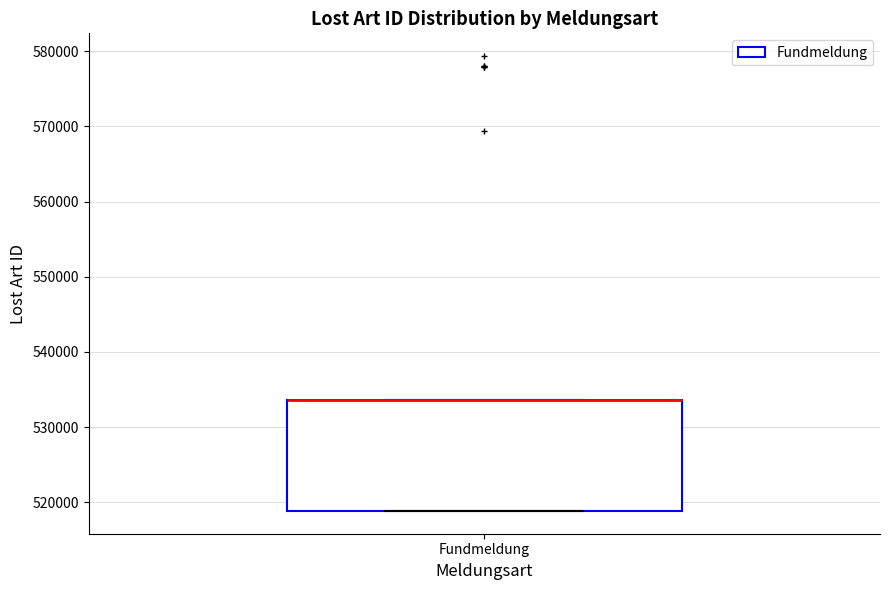

Read this box plot against the y-axis: the position of the median line, the range covered by the box, and the ends of both whiskers. The values are not printed on the chart, so give them approximately, as read against the axis.

median 534000 (drawn on the box's upper edge), box 519000 to 534000, whiskers 519000 to 534000